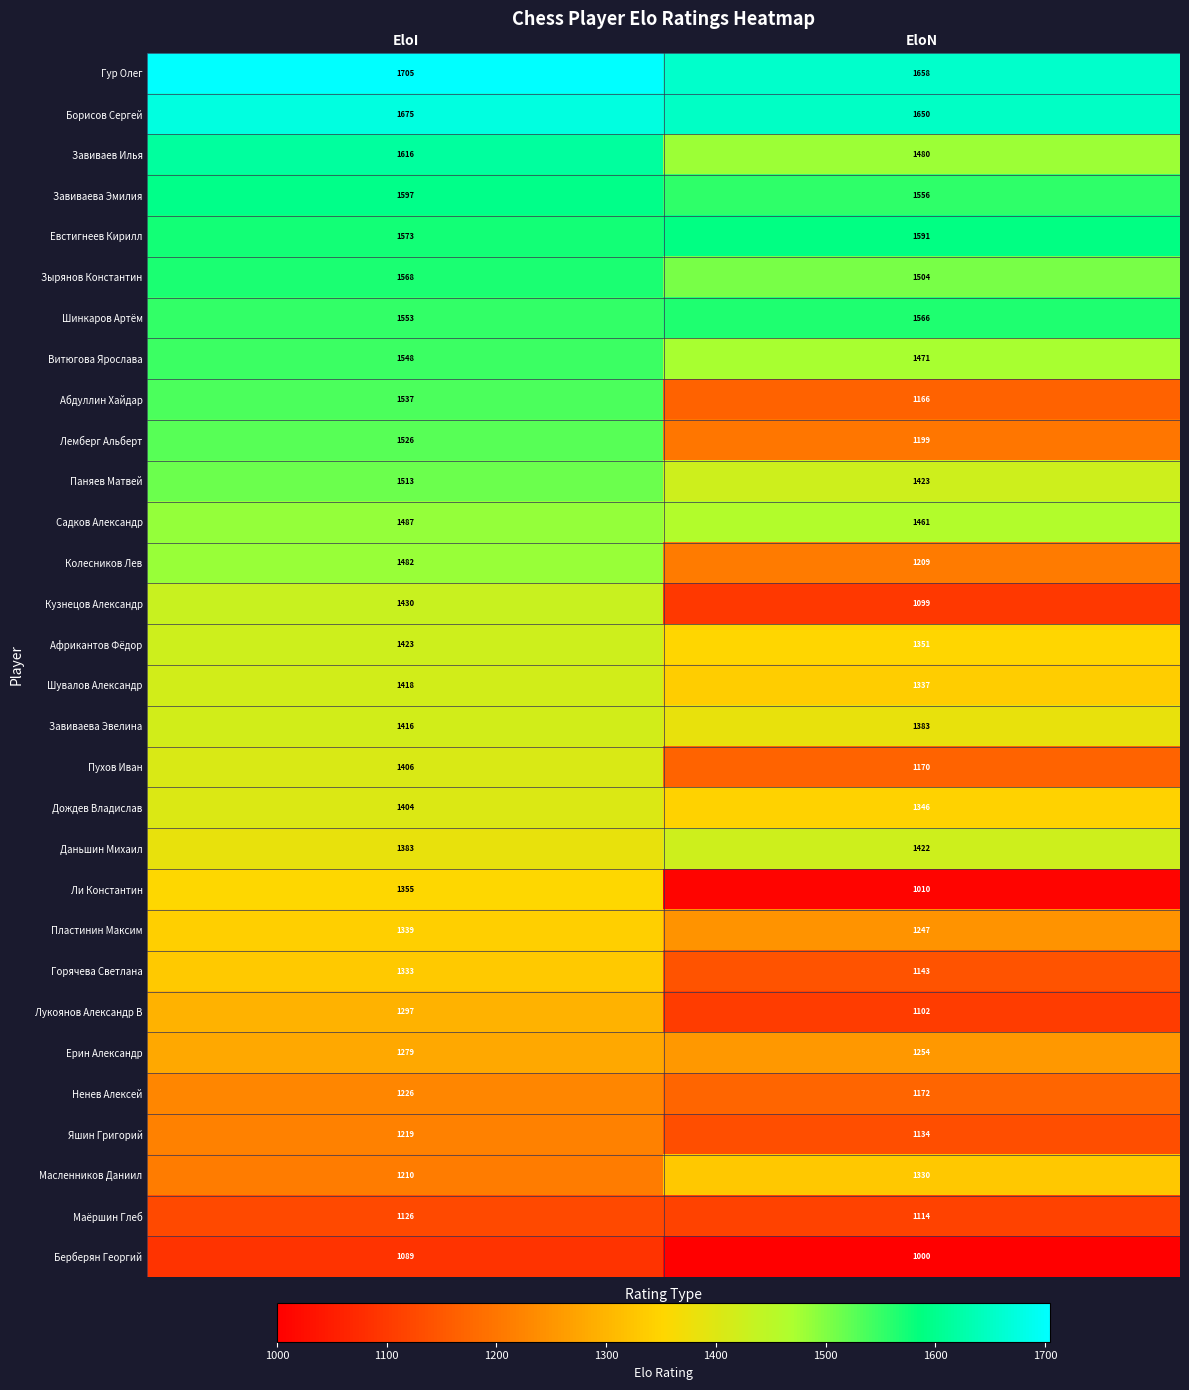

What is the spread (max minus min) of values at EloN?

658